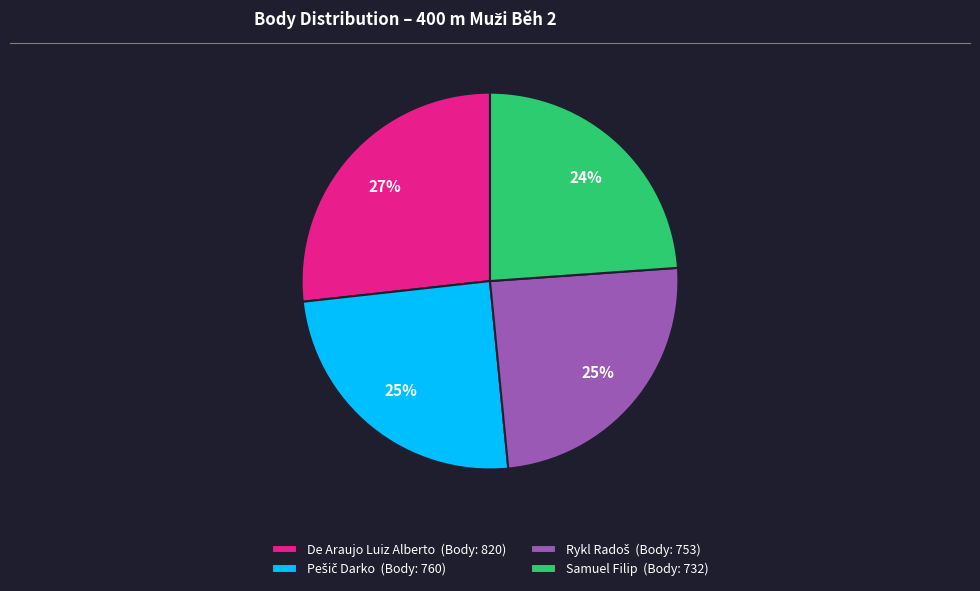

Count the number of slices in the pie.

4